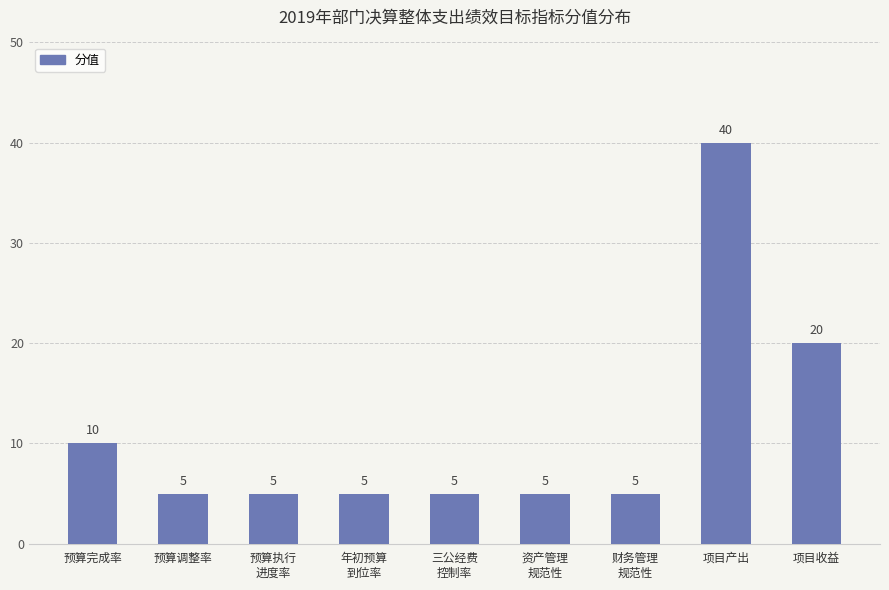

What is the sum of all values?

100